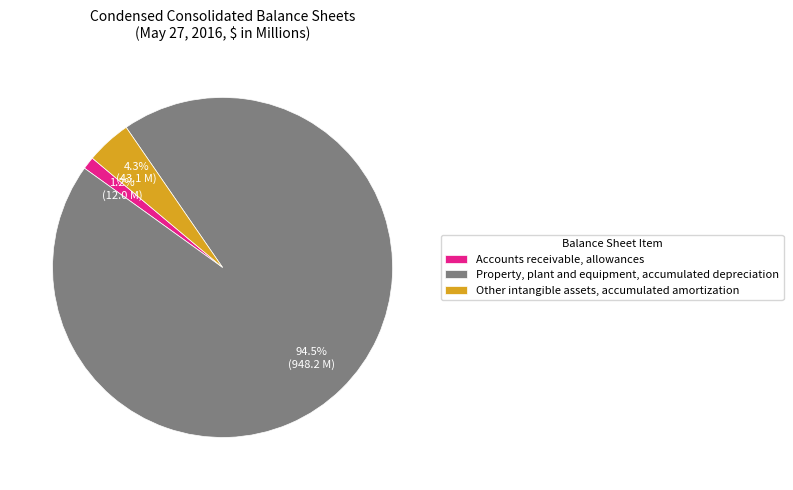

Which category has the smallest portion of the pie?

Accounts receivable, allowances